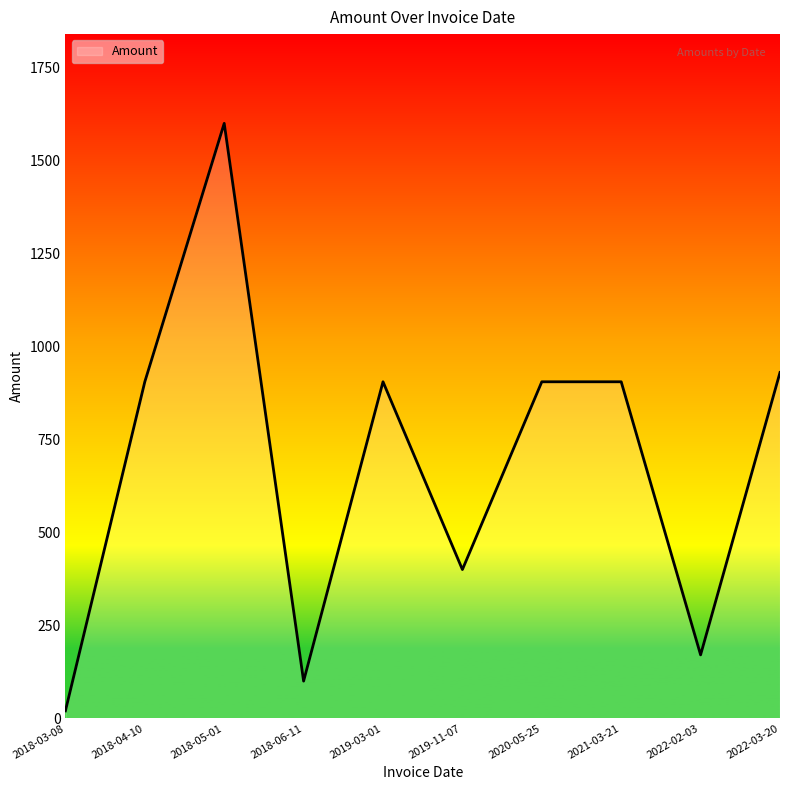

What is the difference between the values at 2019-03-01 and 2018-06-11?

805.0